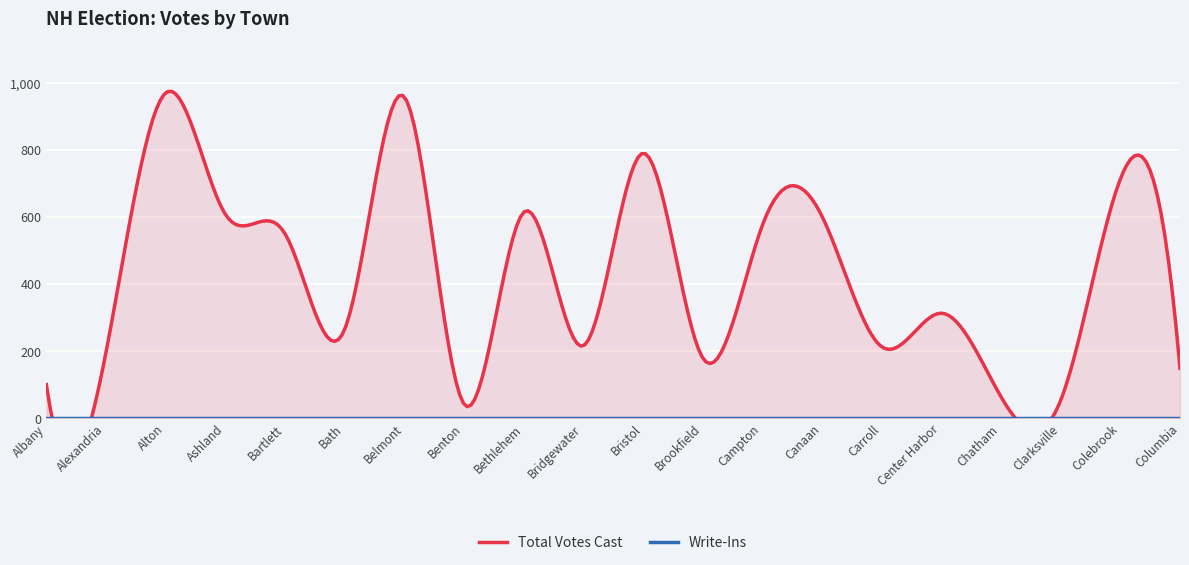

At which category does the chart reach its minimum across all series?

Albany